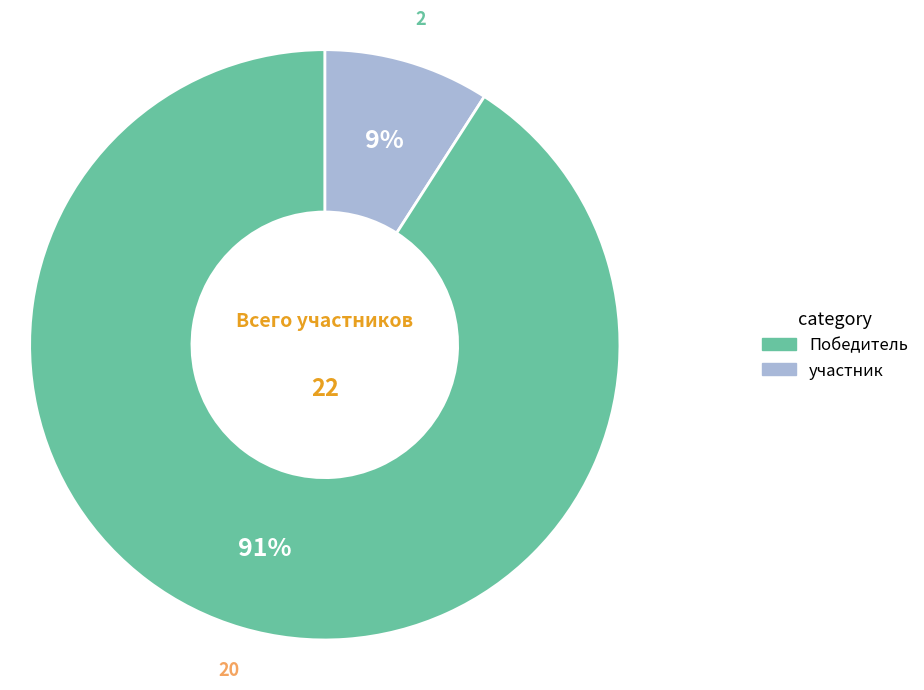

Is it true that Победитель is 16% of the pie?

False